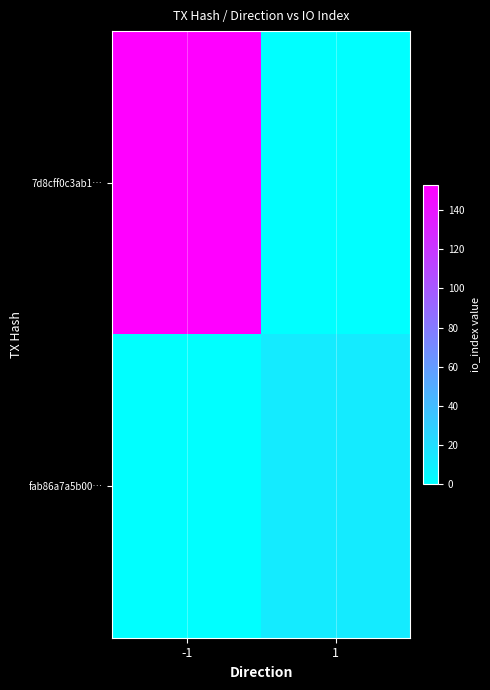

Which series has the widest spread of values?

7d8cff0c3ab1…